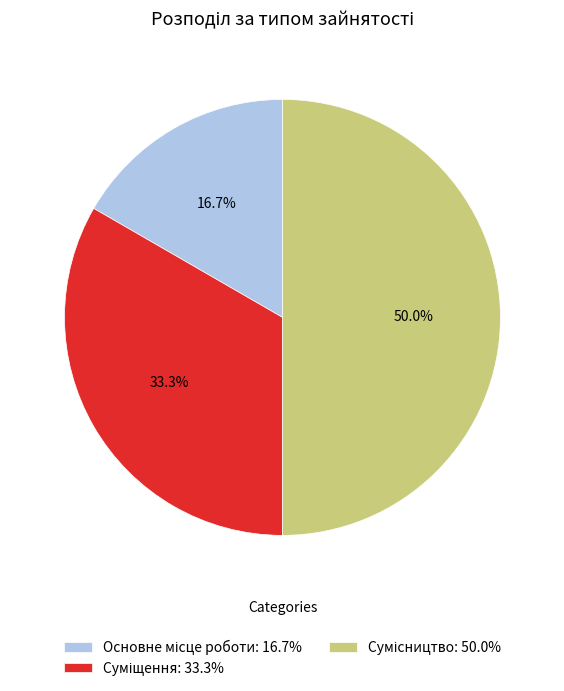

How many segments does this pie chart have?

3